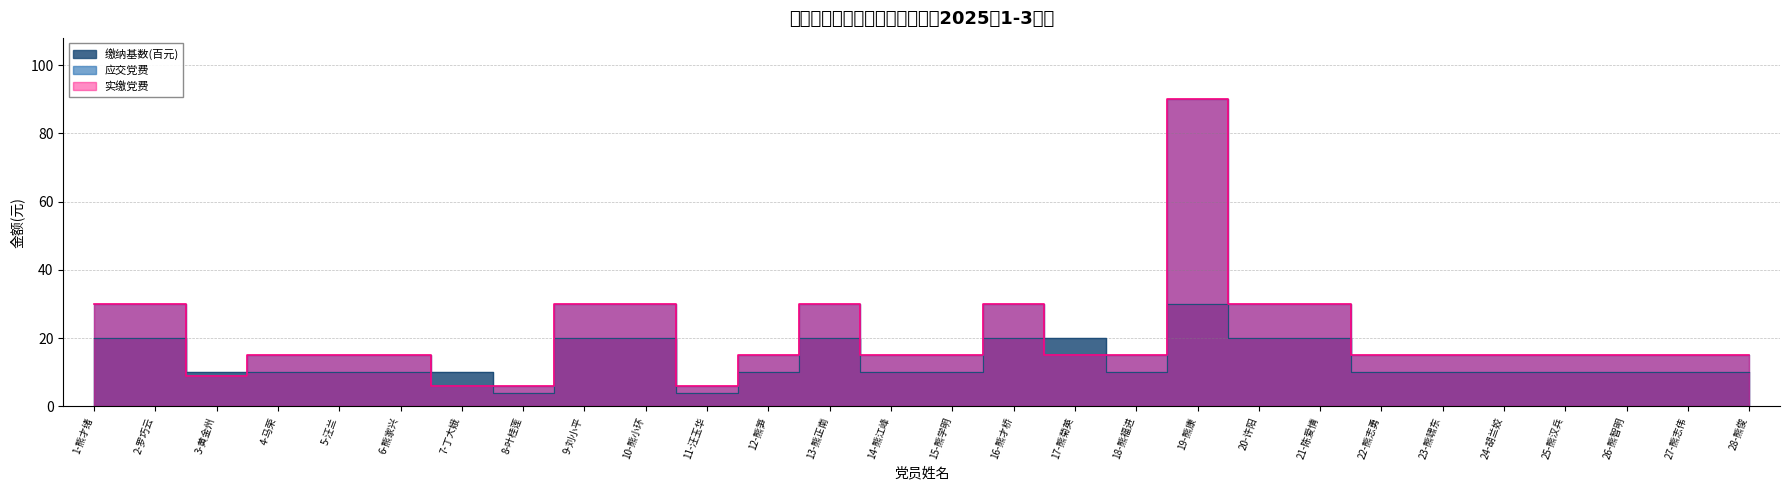

How many interior local peaks does the 应交党费 series have?

3